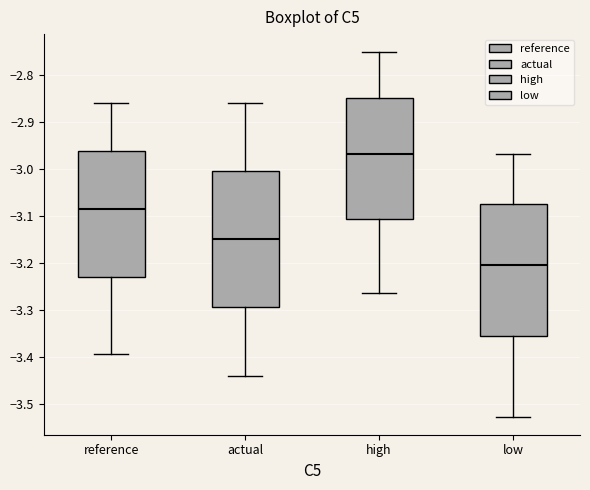

Where does the lower whisker of the box for high end on the y-axis? The values are not printed on the chart, so give them approximately, as read against the axis.

-3.26